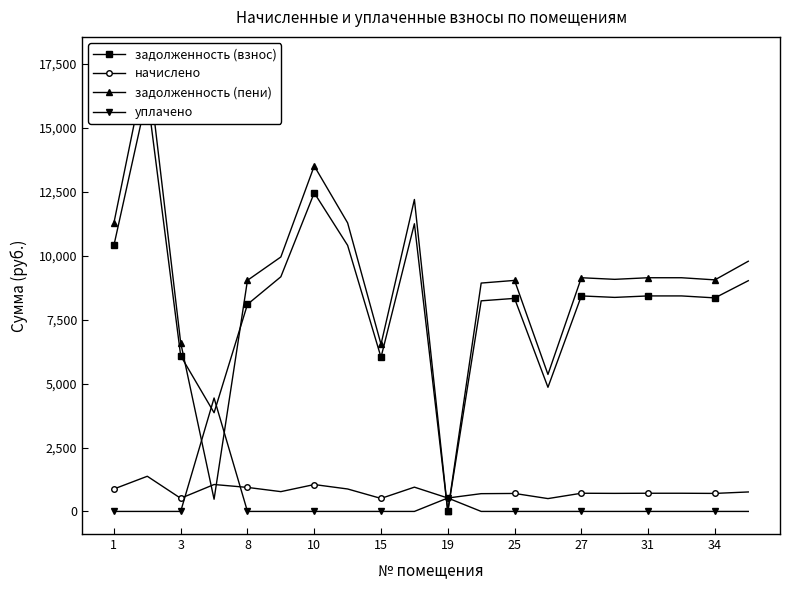

True or false: задолженность (пени) and начислено intersect in this chart.

True